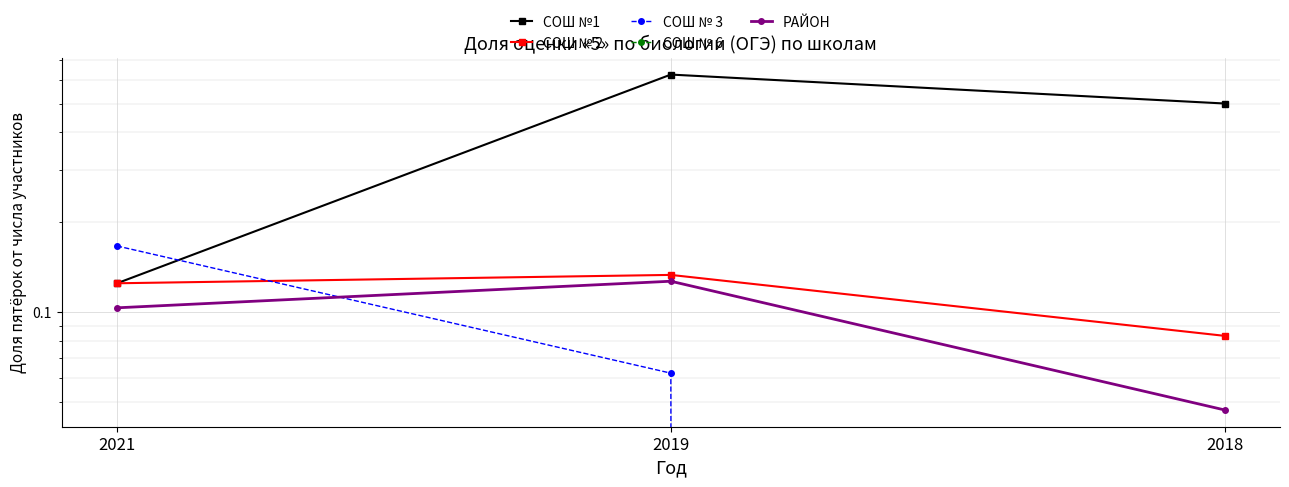

Reading left to right, list all the values displayed in this chart.

СОШ №1: 0.1	0.6	0.5
СОШ № 2: 0.1	0.1	0.1
СОШ № 3: 0.2	0.1	0.0
СОШ № 6: 0.0	0.0	0.0
РАЙОН: 0.1	0.1	0.0